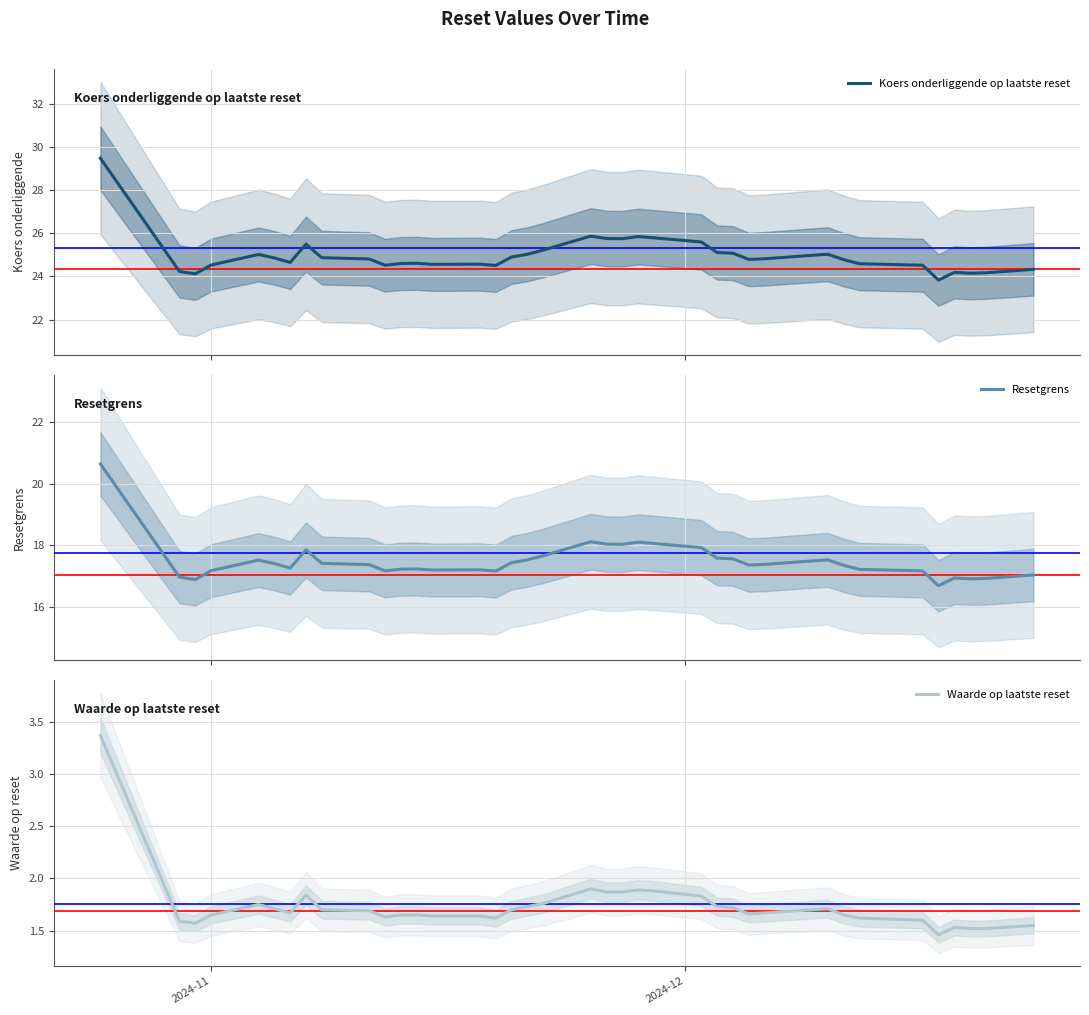

Reading right to left, transcribe all the data shown in this chart.

Koers onderliggende op laatste reset: 24.3	24.2	24.1	24.2	23.8	24.5	24.6	24.8	25.0	25.0	24.8	24.8	25.1	25.1	25.6	25.8	25.9	25.8	25.8	25.9	25.2	25.0	24.9	24.5	24.6	24.6	24.6	24.6	24.5	24.8	24.9	25.5	24.6	24.9	25.0	24.5	24.1	24.2	29.5
Resetgrens: 17.0	16.9	16.9	16.9	16.7	17.2	17.2	17.3	17.5	17.5	17.4	17.4	17.6	17.6	17.9	18.1	18.1	18.0	18.0	18.1	17.7	17.5	17.4	17.2	17.2	17.2	17.2	17.2	17.2	17.4	17.4	17.9	17.3	17.4	17.5	17.2	16.9	17.0	20.6
Waarde op laatste reset: 1.6	1.5	1.5	1.5	1.5	1.6	1.6	1.6	1.7	1.7	1.7	1.7	1.7	1.7	1.8	1.9	1.9	1.9	1.9	1.9	1.8	1.7	1.7	1.6	1.6	1.6	1.6	1.6	1.6	1.7	1.7	1.8	1.7	1.7	1.8	1.6	1.6	1.6	3.4